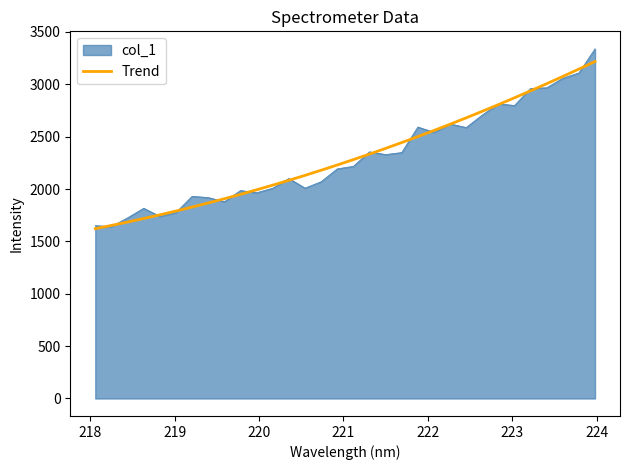

Does the chart display data point markers on the line(s)?

No